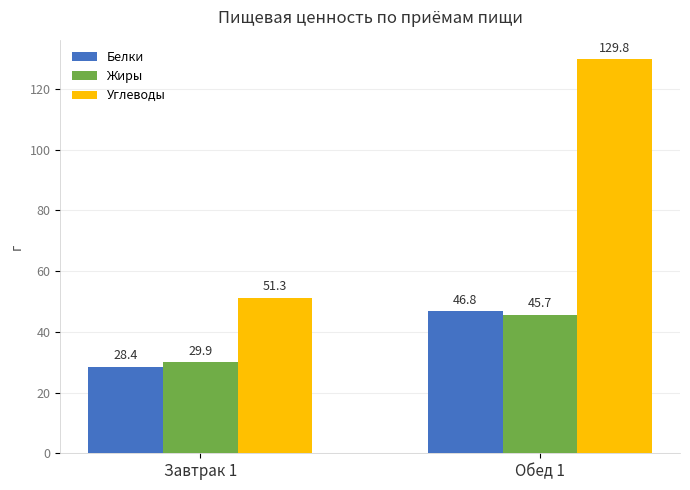

Does the chart contain any negative values?

No